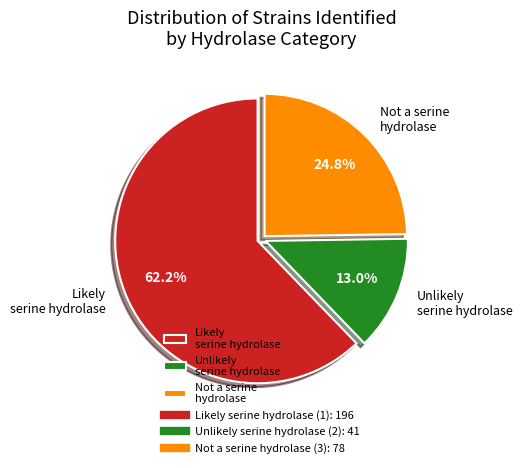

To the nearest percent, what is the average slice percentage?

33%